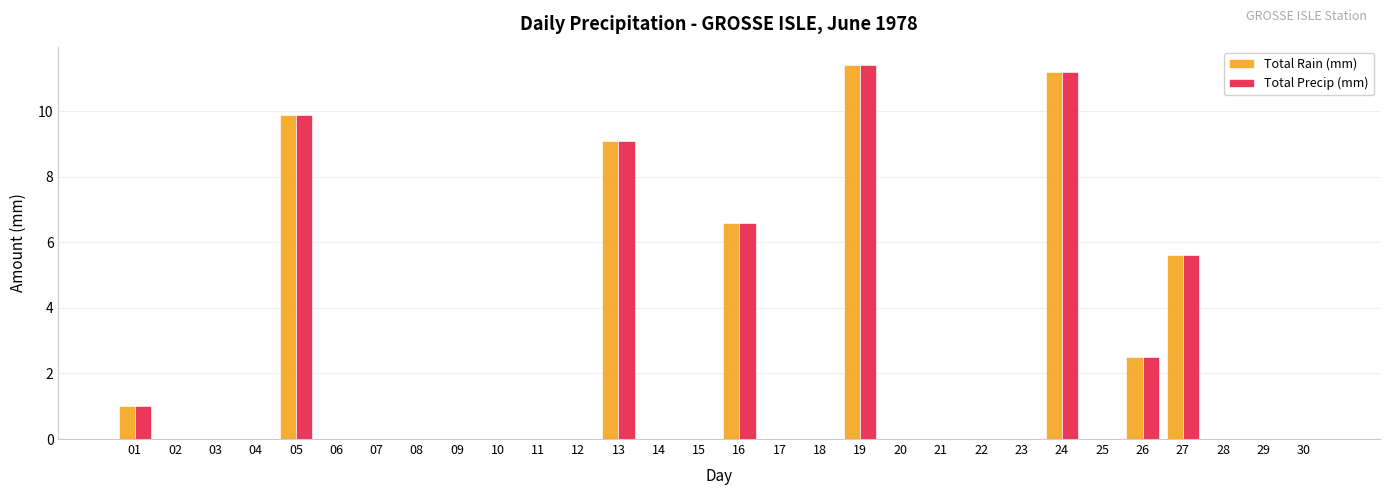

Are the bars grouped side by side (vs. stacked)?

Yes